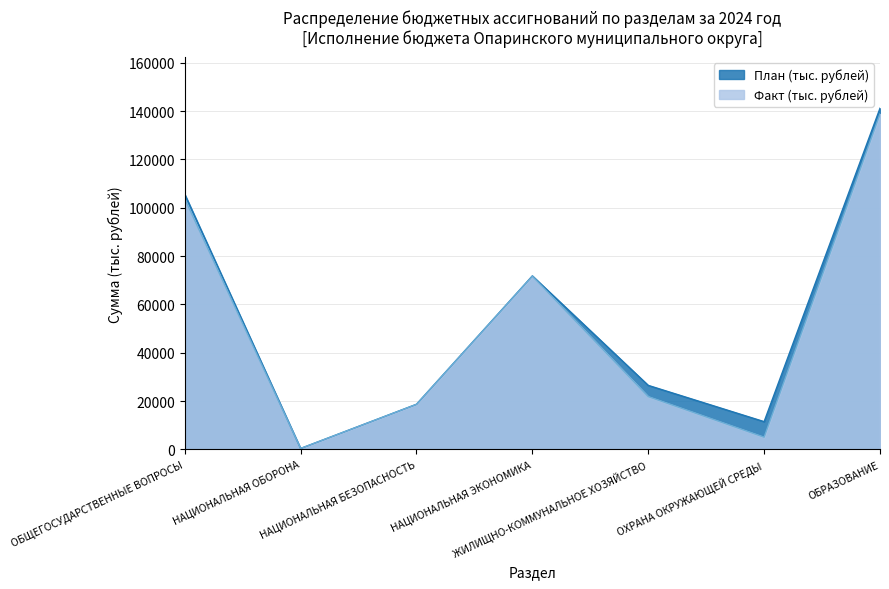

What value does the Факт (тыс. рублей) series have at НАЦИОНАЛЬНАЯ ЭКОНОМИКА?

71699.6